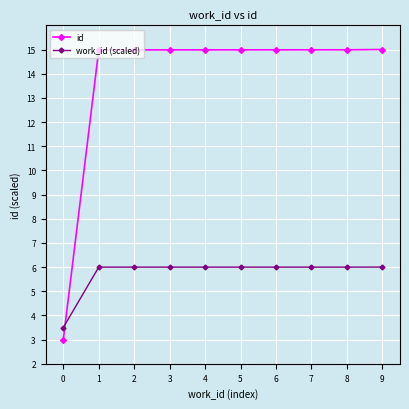

At which label does work_id (scaled) first exceed 5?

1